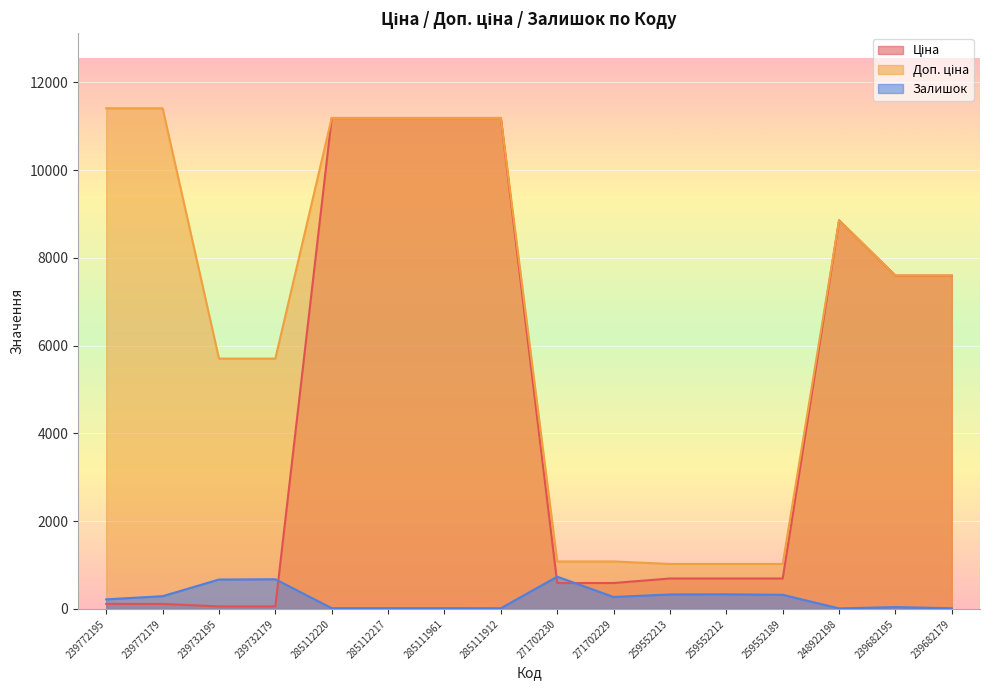

At which category is the sum across all series the highest?

285112220